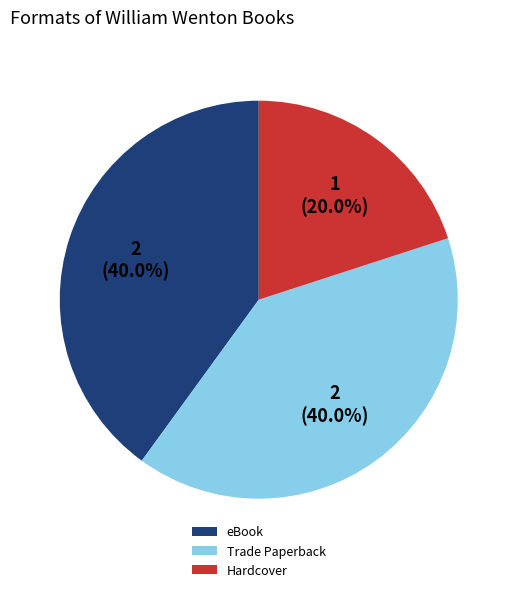

Does any single category account for the majority?

No